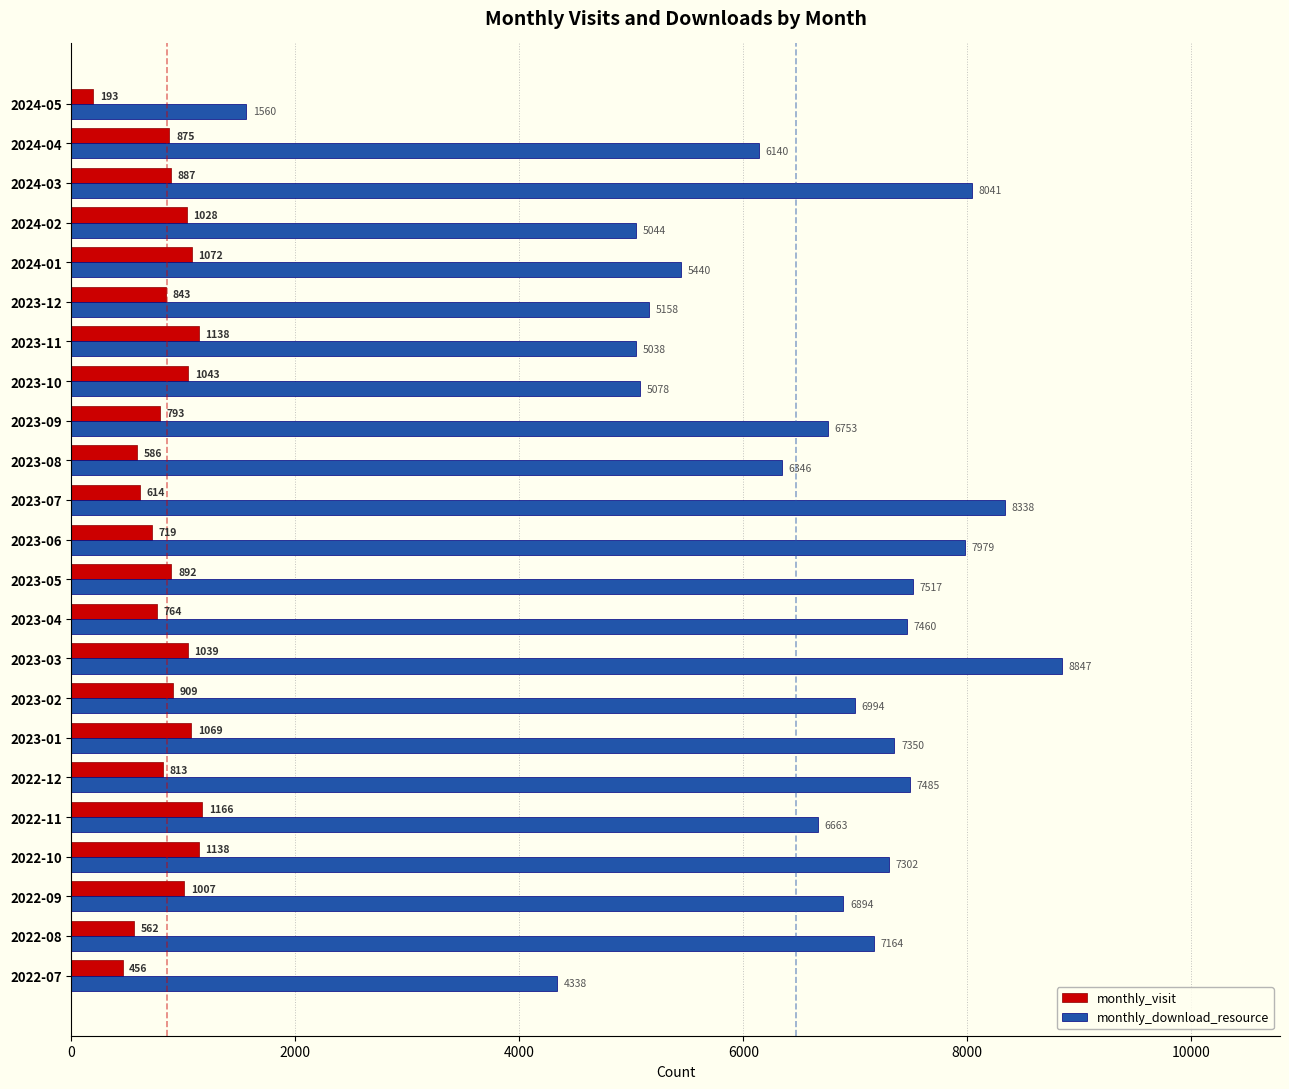

What is the sum of all monthly_visit values?

19606